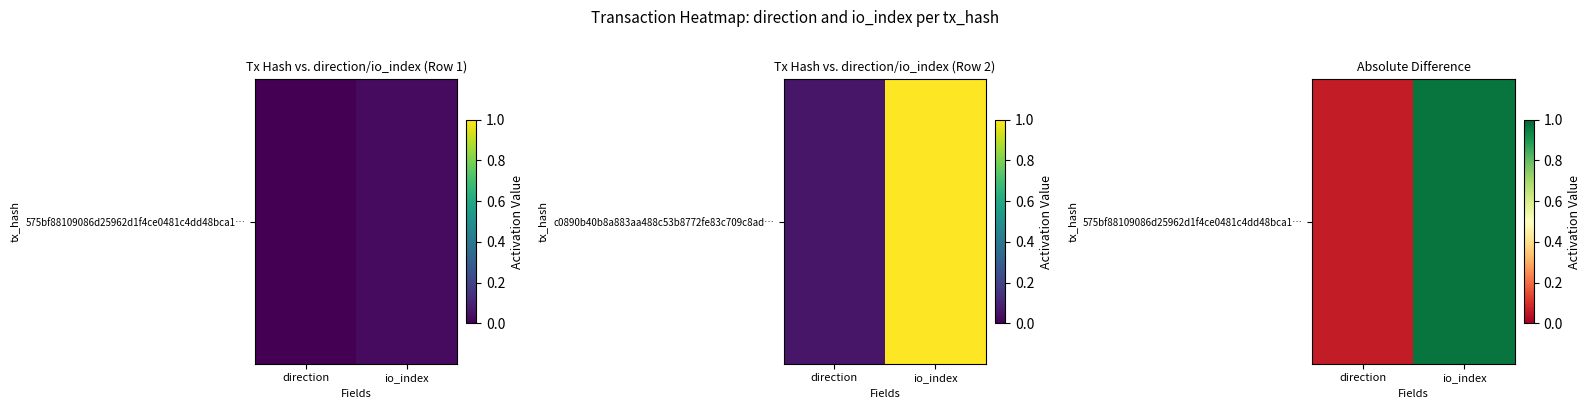

List the labels in order of value, smallest first.

direction, io_index